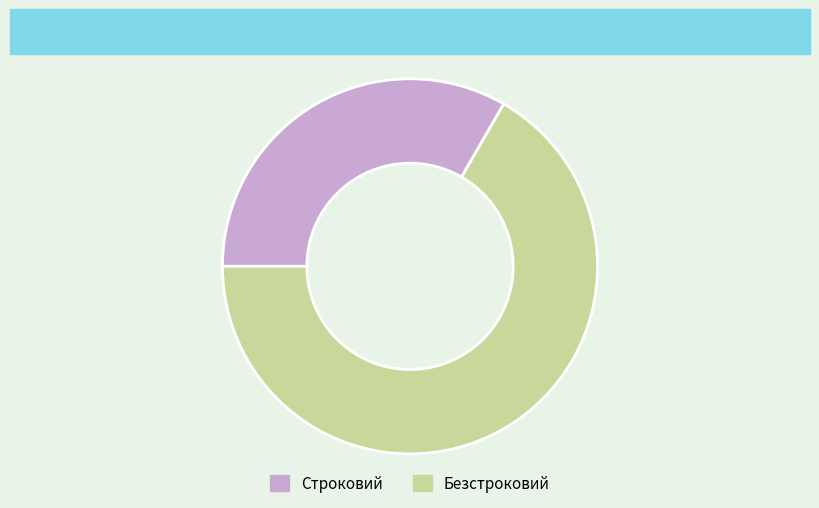

Count the number of slices in the pie.

2